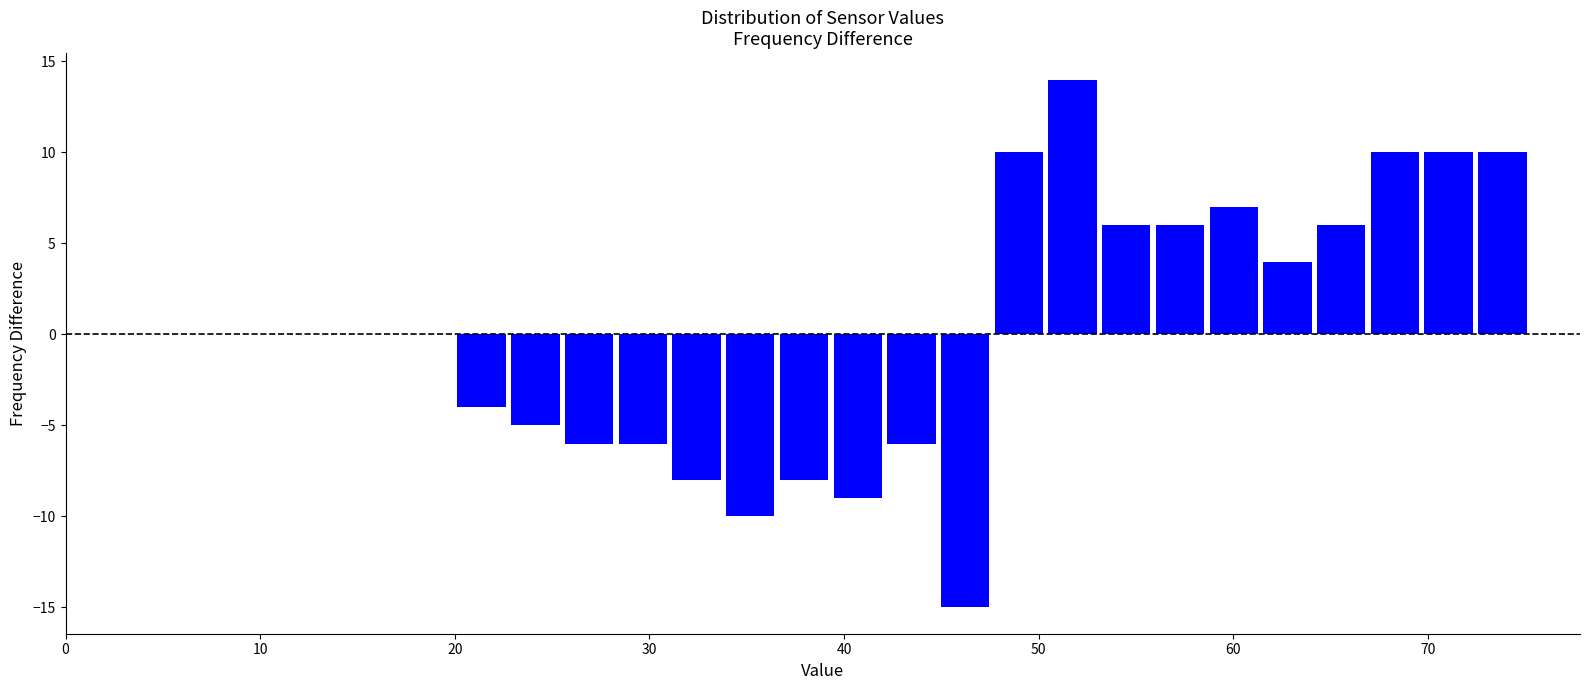

Read against the x-axis, roughly where is the centre of the tallest bar?

52